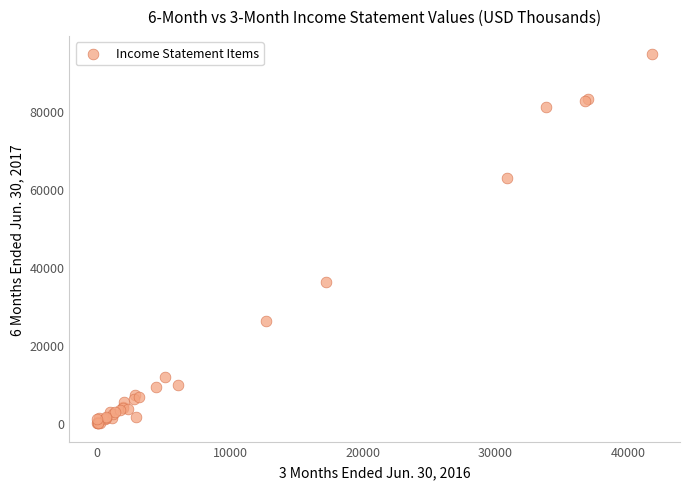

What Y value in the scatter plot is closest to 47272?

36083